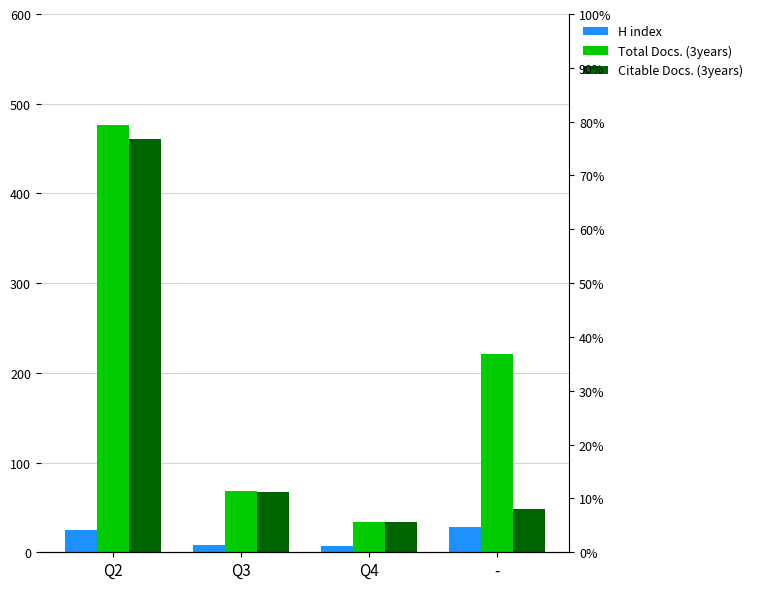

How many bars are there in total?

12